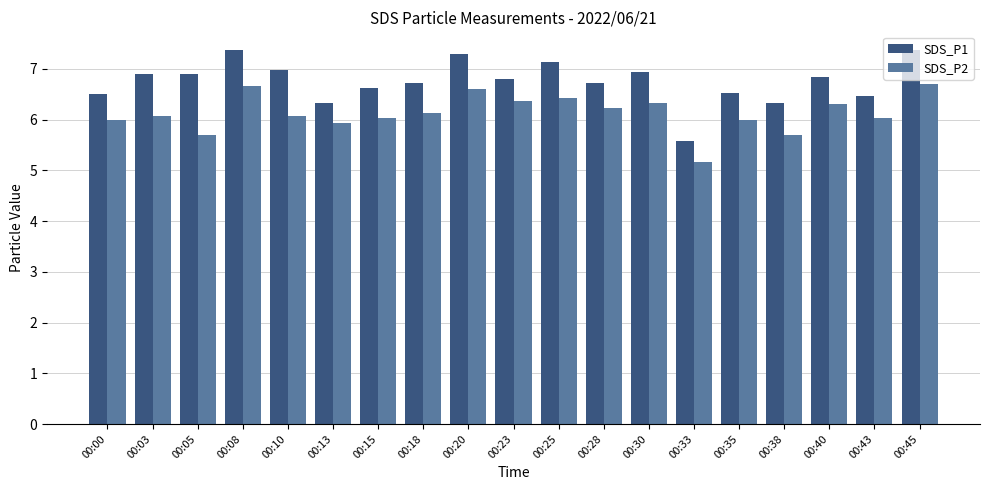

What value does the SDS_P1 series have at 00:38?

6.3